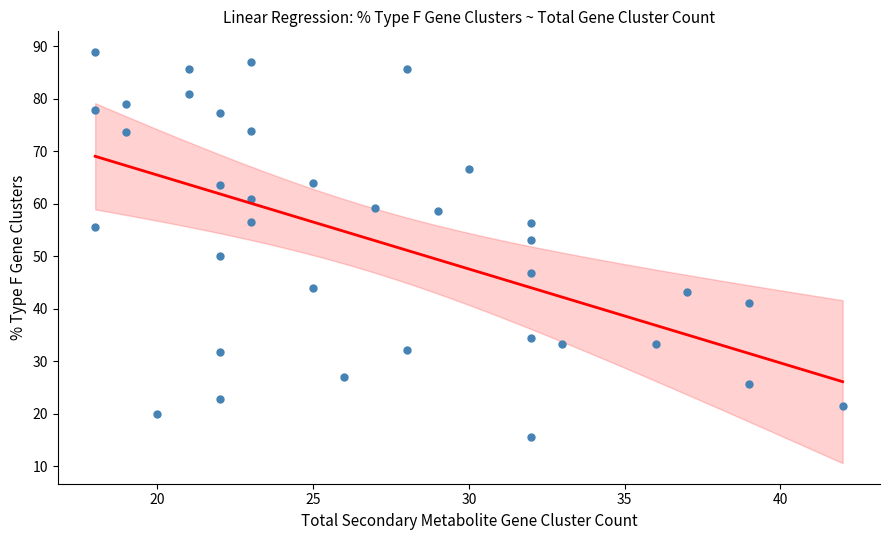

What Y value in the scatter plot is closest to 52?

53.1